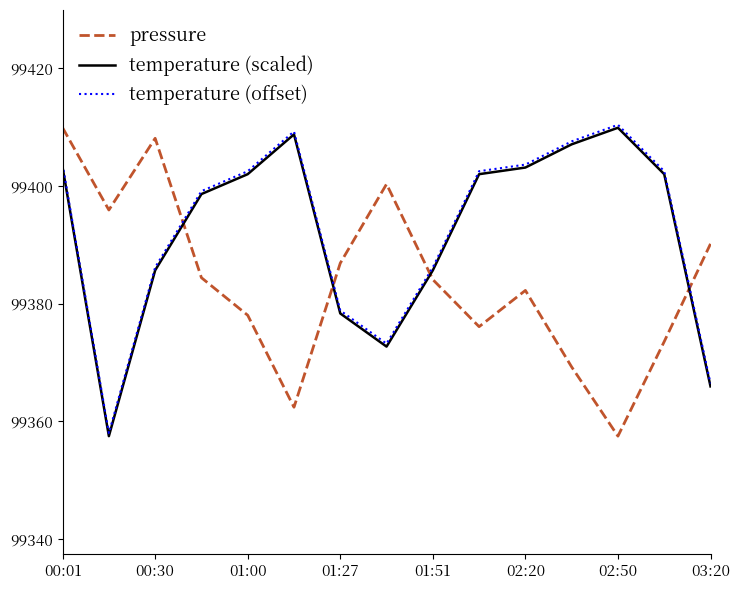

What is the difference between the maximum and second lowest values in the temperature (offset) series?

43.9